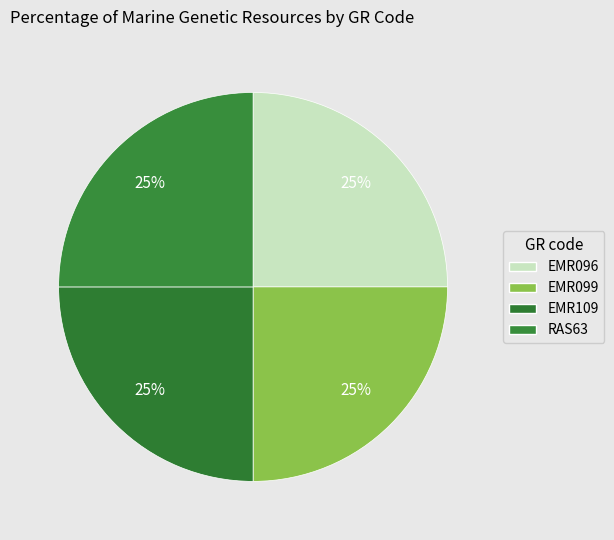

How many segments does this pie chart have?

4